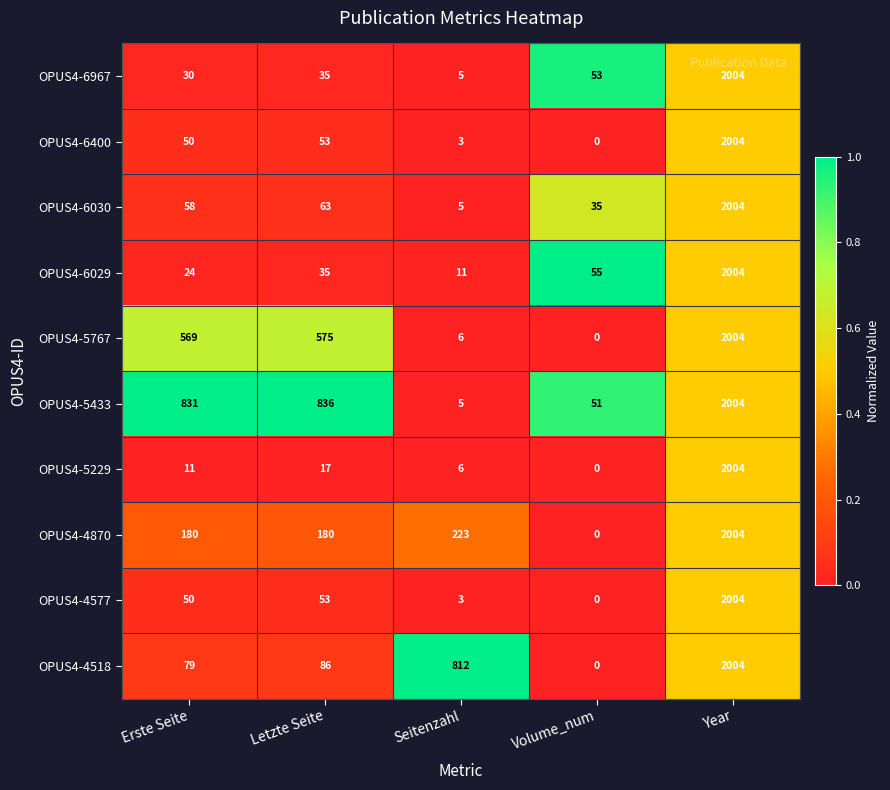

Is it true that OPUS4-6400 equals 74 at Letzte Seite?

False